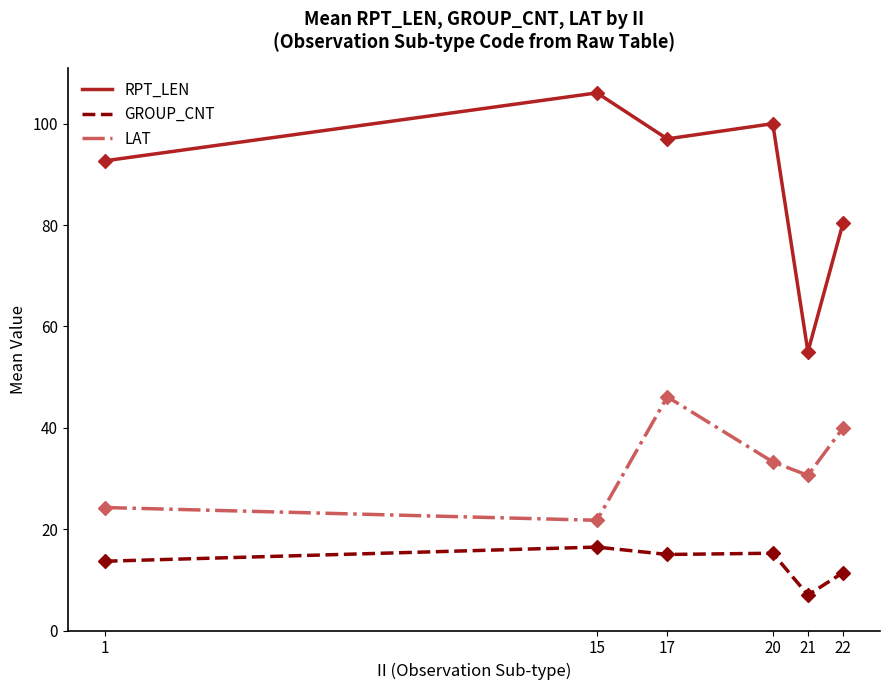

What are all the series names shown in the legend?

RPT_LEN, GROUP_CNT, LAT